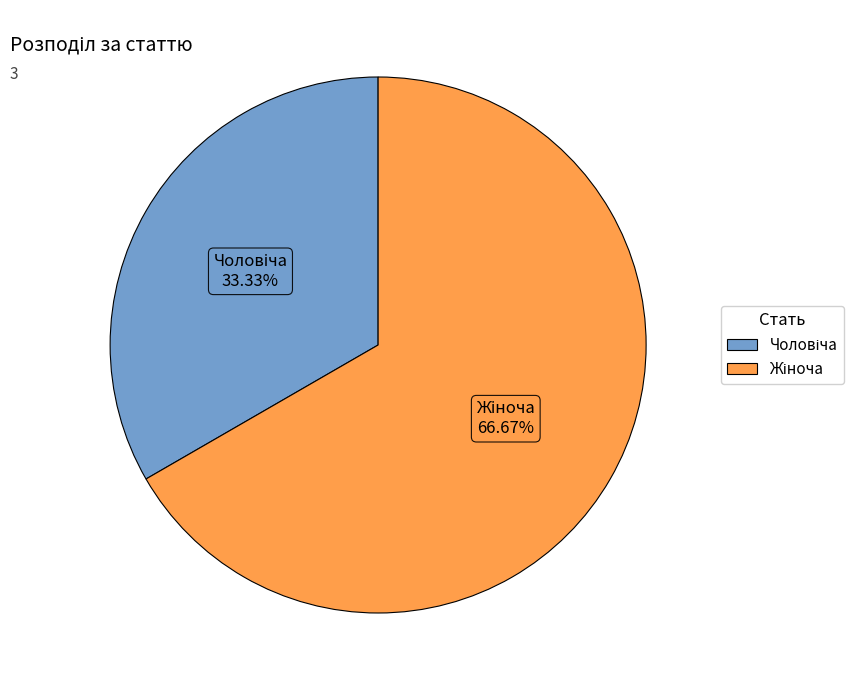

Is there any slice that represents more than half of the pie?

Yes